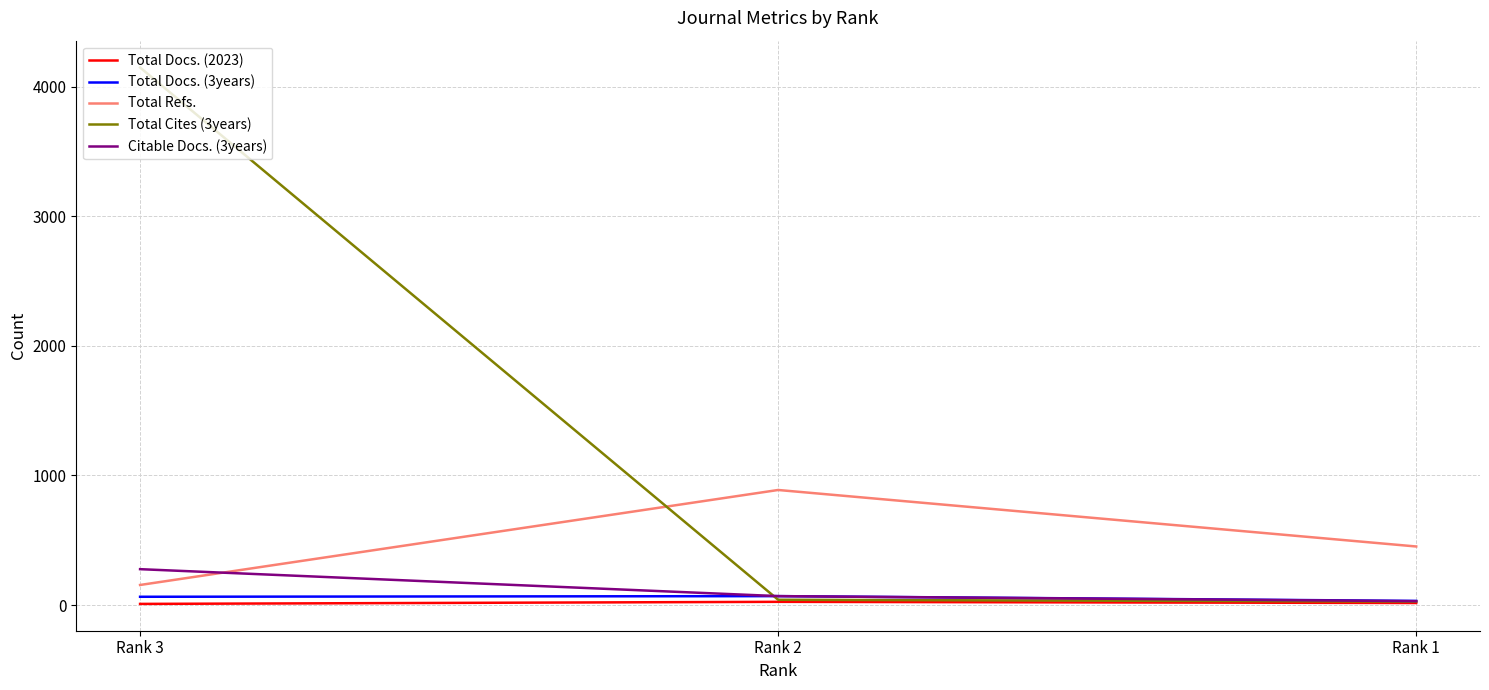

Which series has the largest range (max minus min)?

Total Cites (3years)